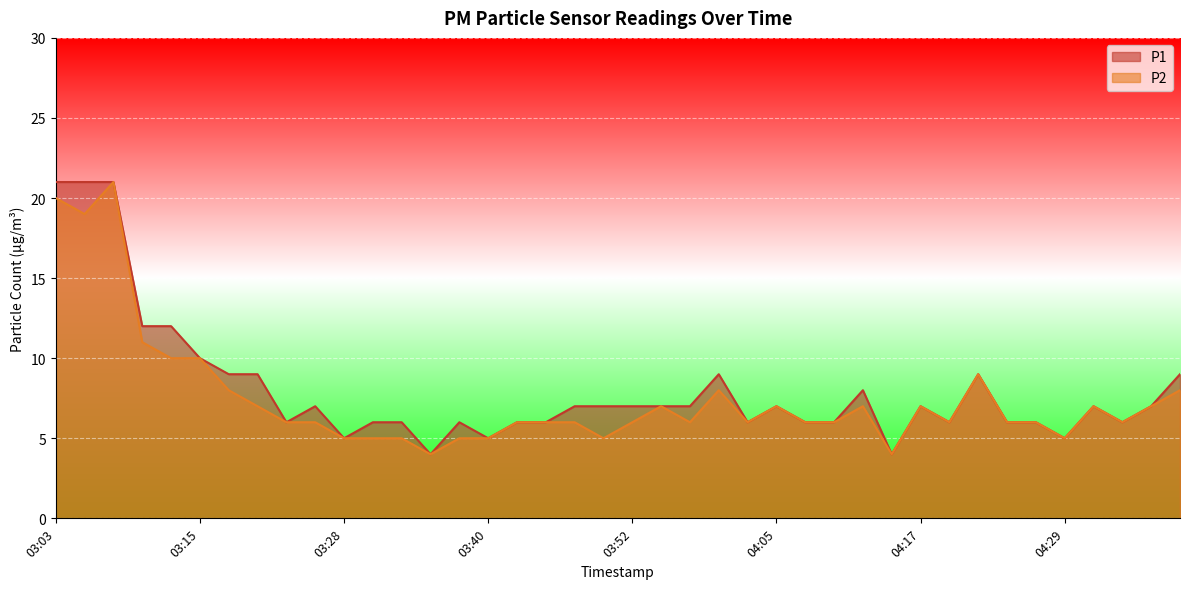

Which series has the largest total across all categories?

P1